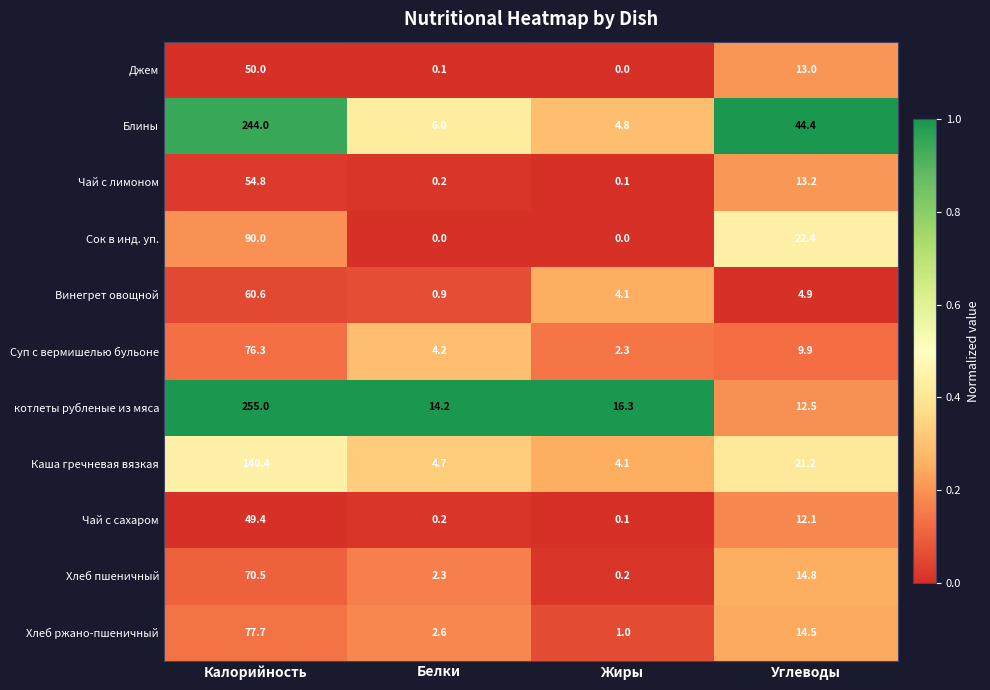

Between Калорийность and Белки, which series saw the biggest shift?

котлеты рубленые из мяса